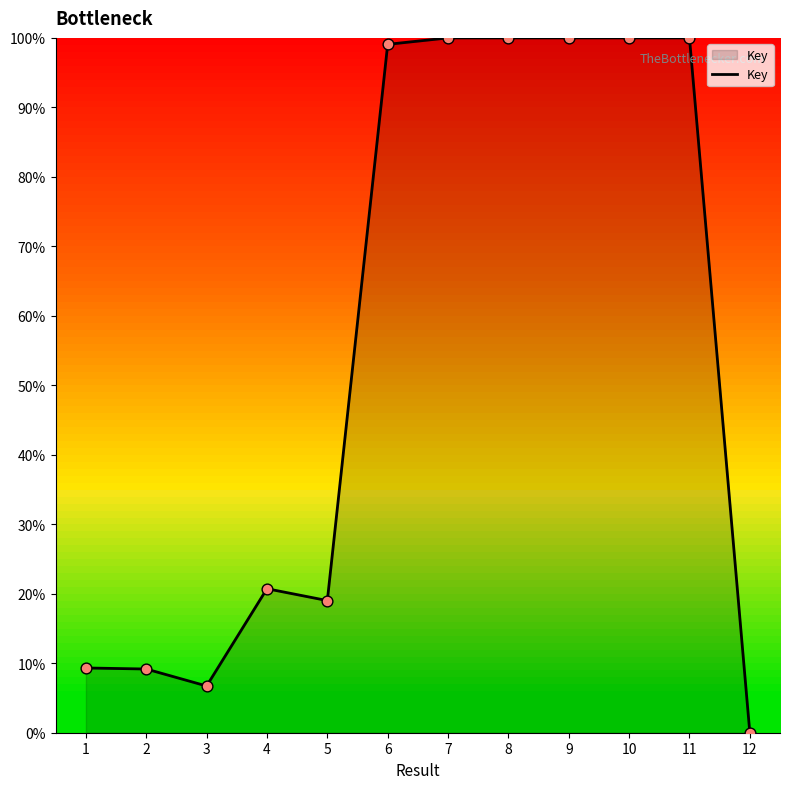

Between 10 and 2, which is larger?

10